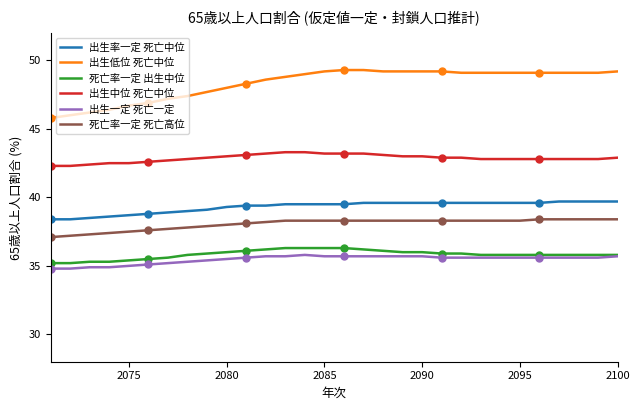

How many lines are shown in the chart?

6